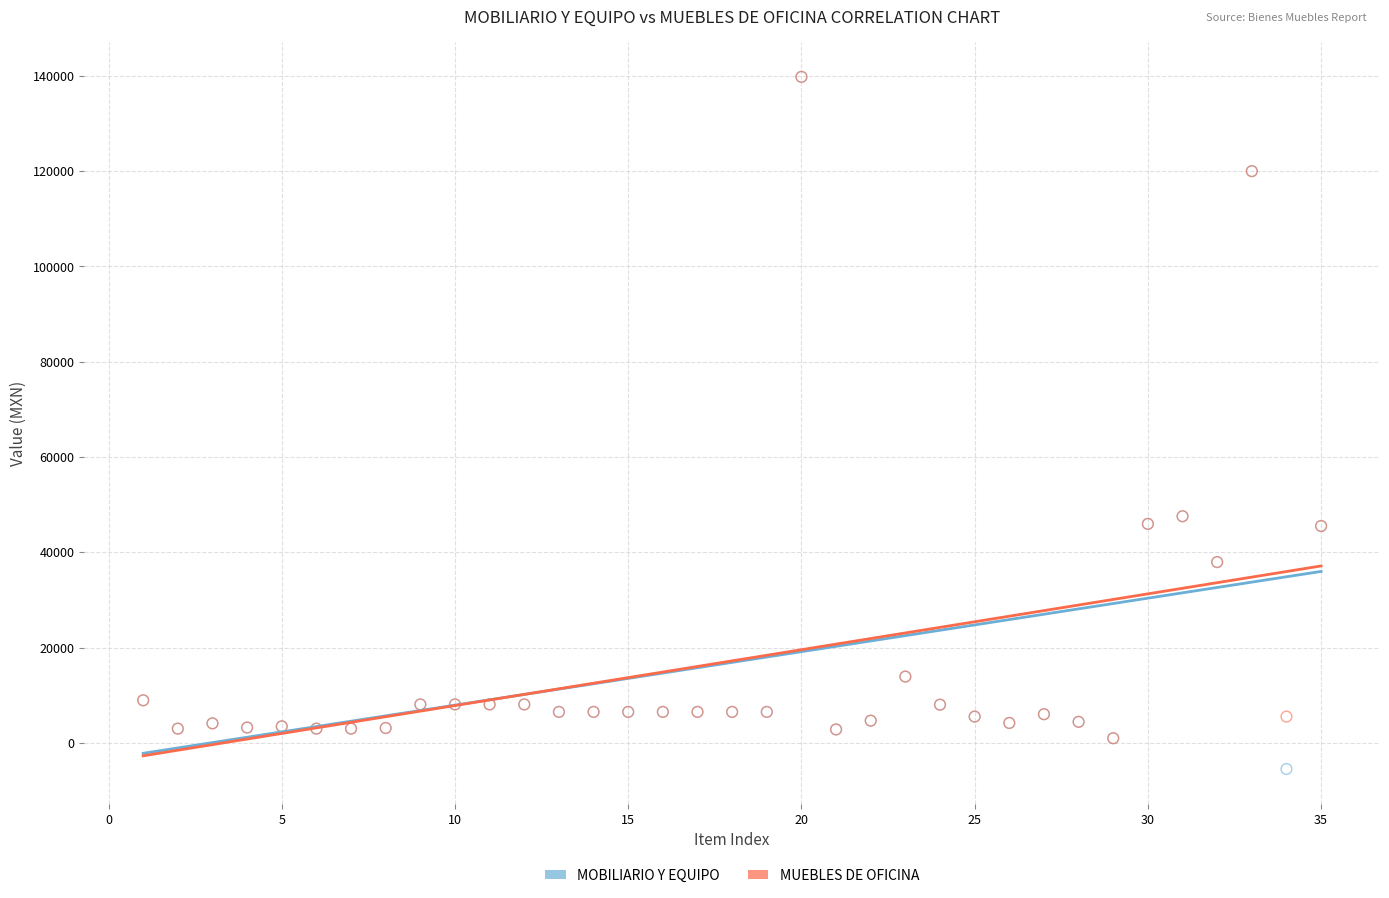

What are all the series names shown in the legend?

MOBILIARIO Y EQUIPO, MUEBLES DE OFICINA